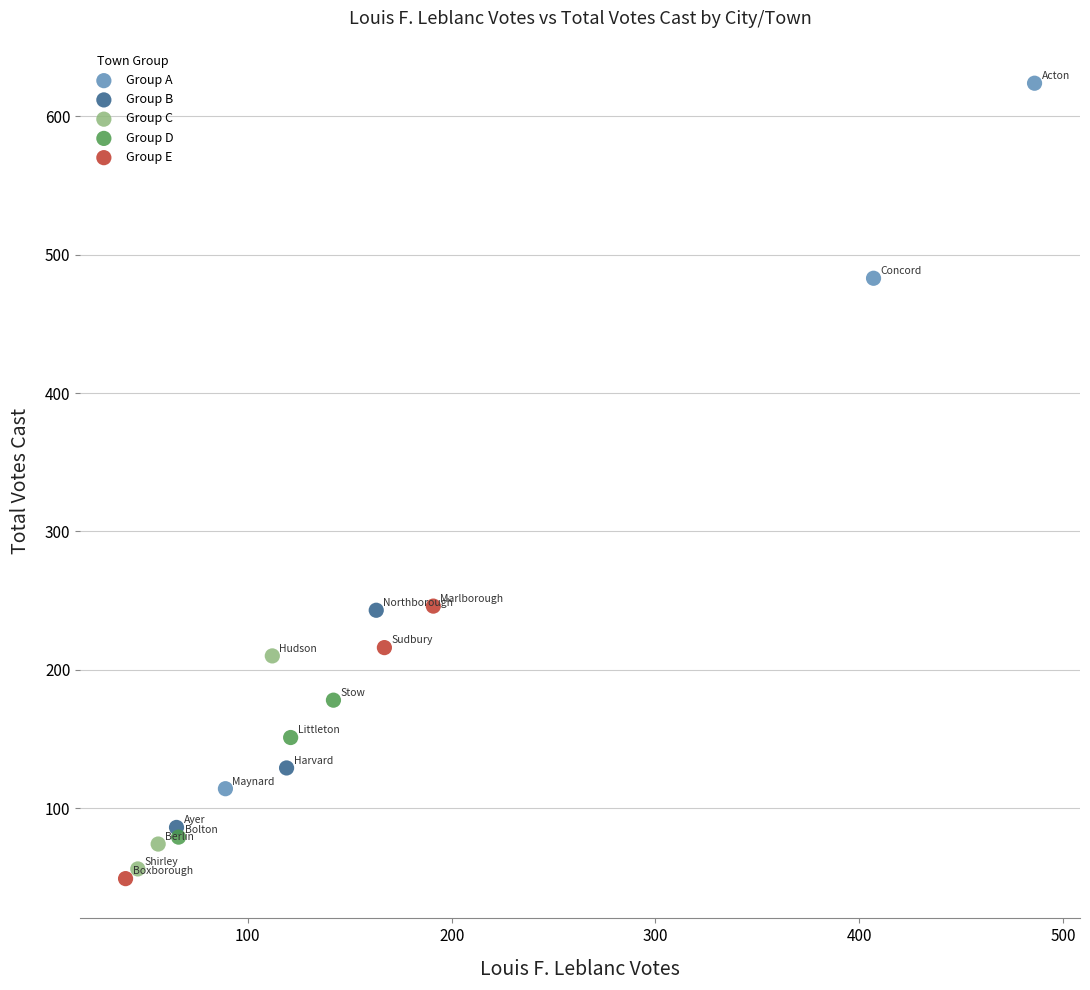

Which series contains the highest Y value?

Group A